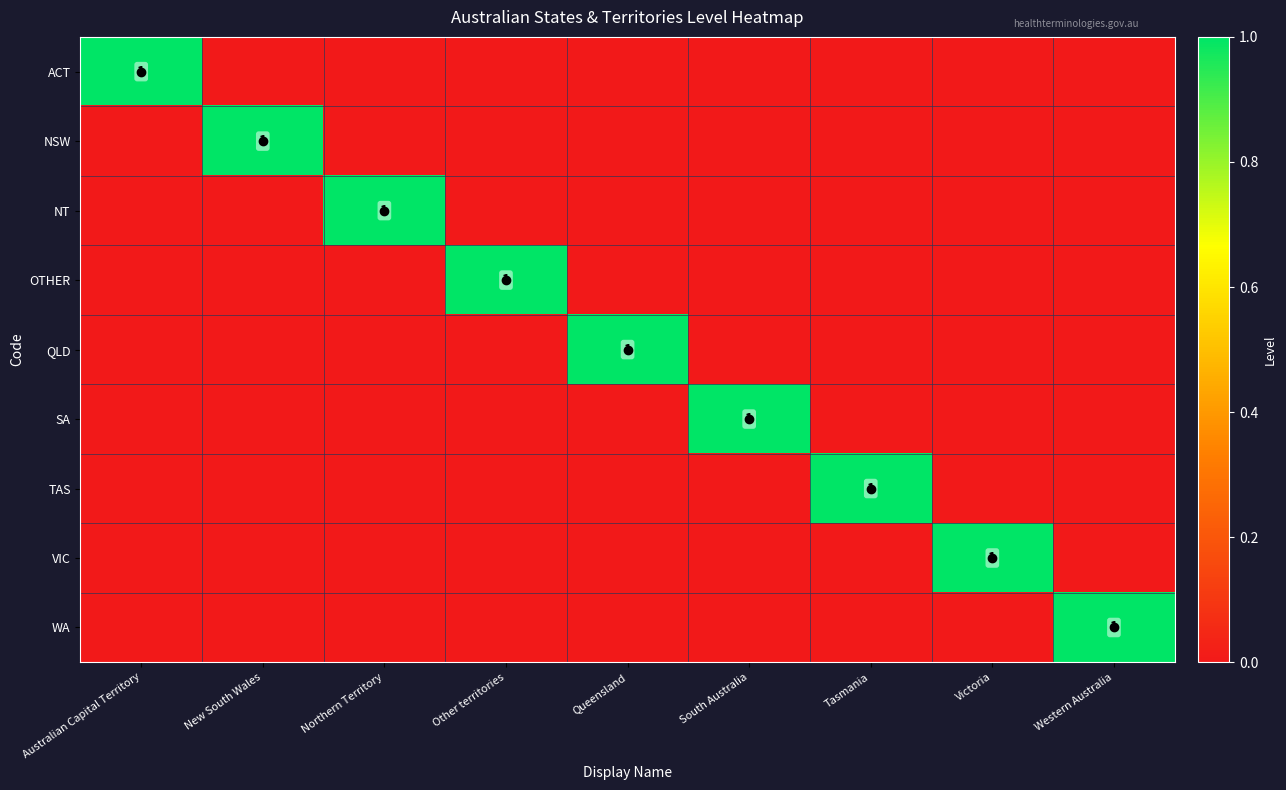

At which label does QLD reach its minimum?

Australian Capital Territory